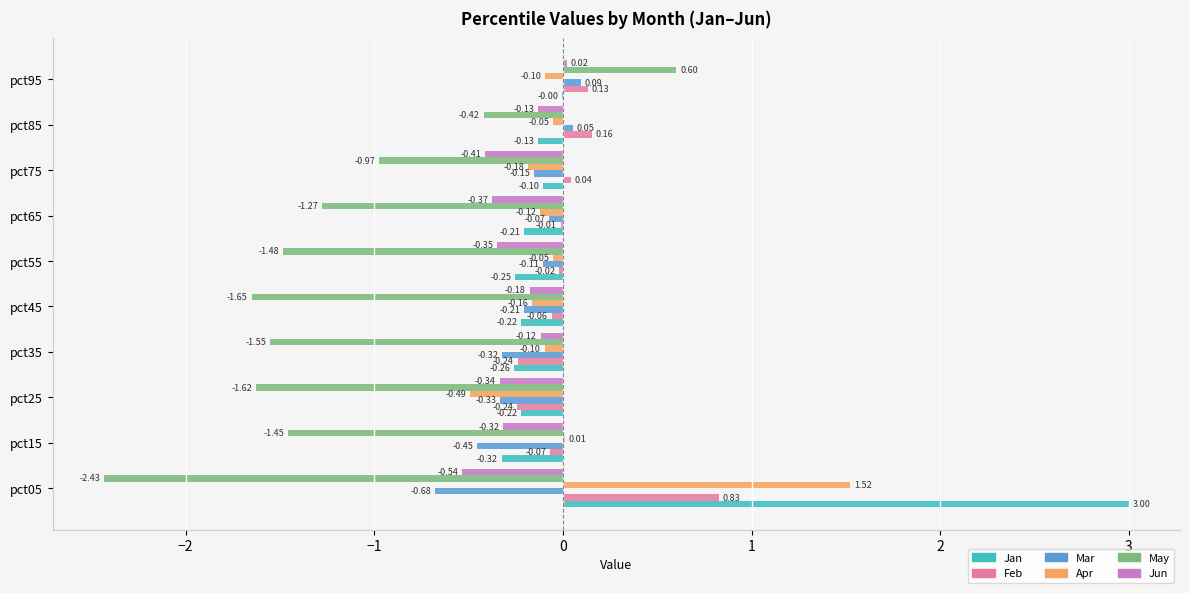

Is the value of Jan at pct85 greater than the value of Feb at pct05?

No